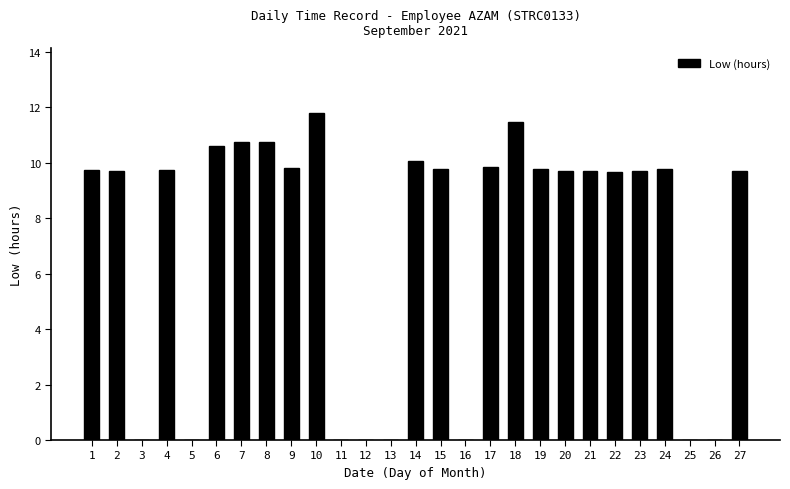

Approximately how many times larger is the value at 21 compared to 22?

1.0